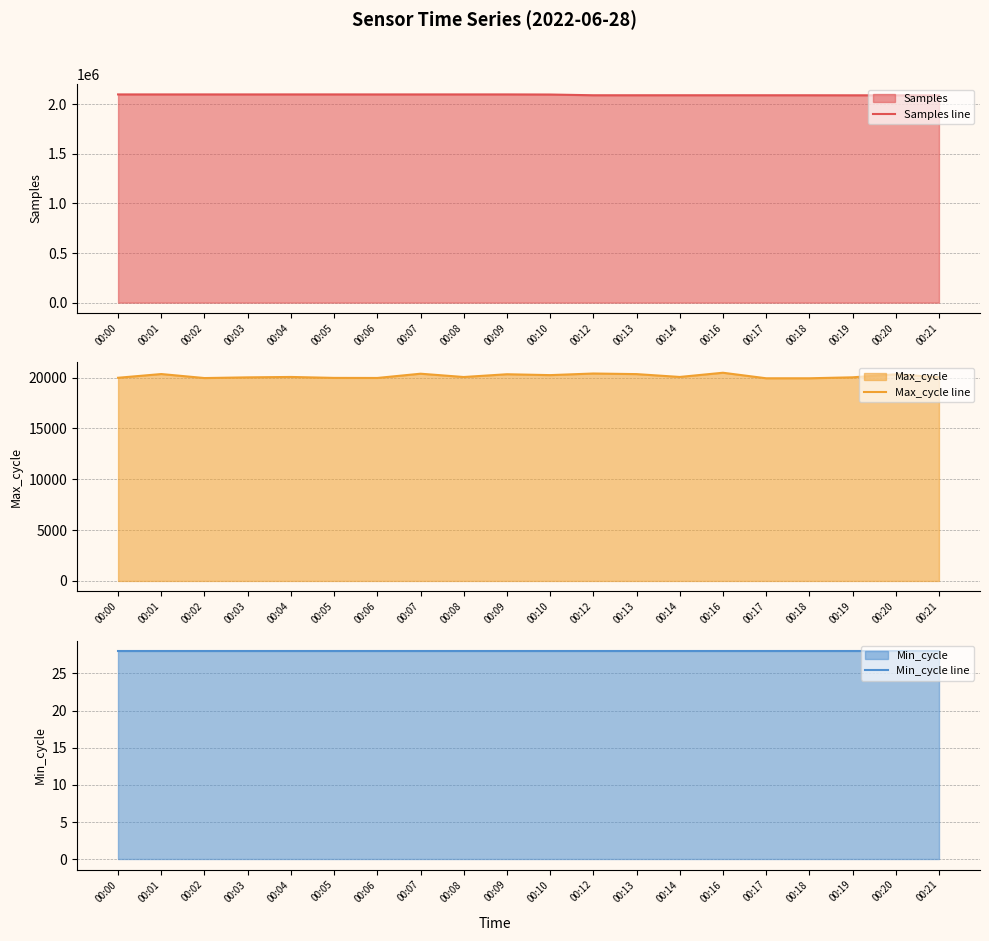

What is the average value of the Max_cycle line series?

20134